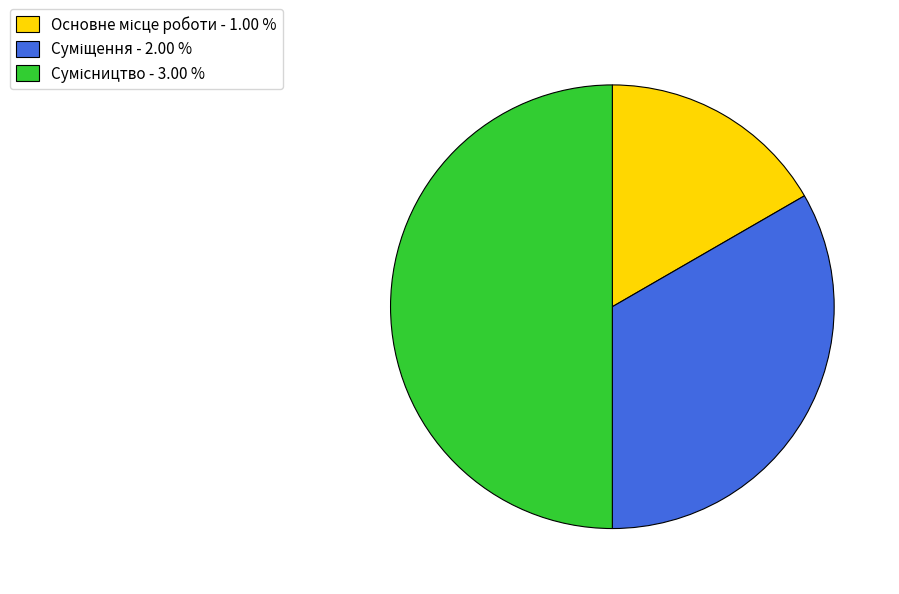

Combined, do Основне місце роботи and Суміщення account for over 50%?

No